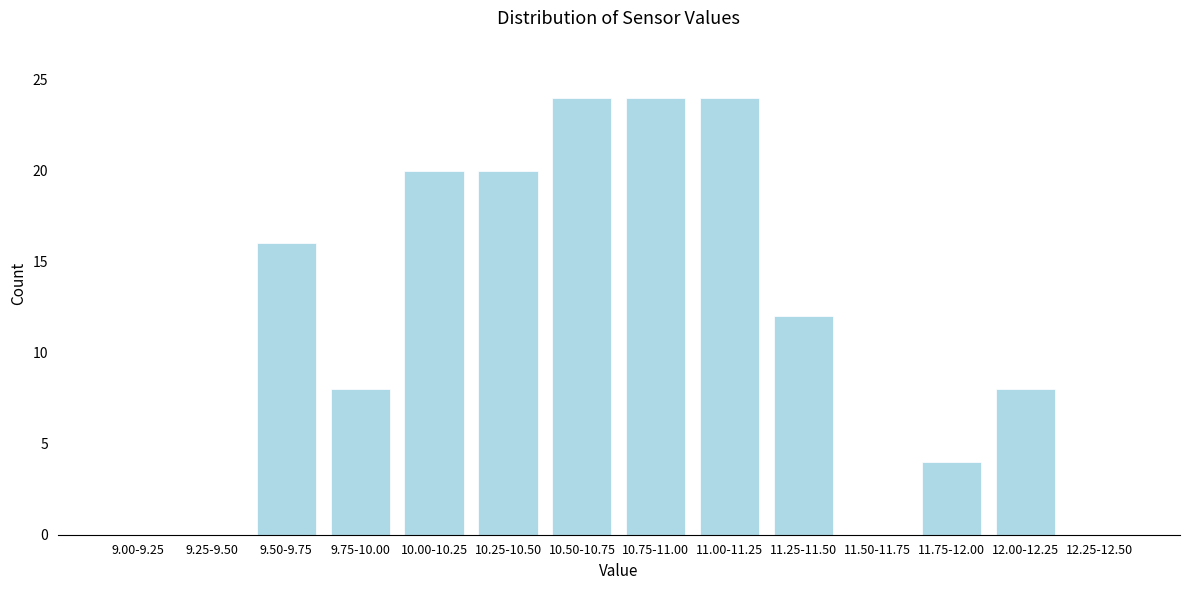

Reading left to right, what are all the values shown in this chart?

9.00-9.25=0	9.25-9.50=0	9.50-9.75=16	9.75-10.00=8	10.00-10.25=20	10.25-10.50=20	10.50-10.75=24	10.75-11.00=24	11.00-11.25=24	11.25-11.50=12	11.50-11.75=0	11.75-12.00=4	12.00-12.25=8	12.25-12.50=0